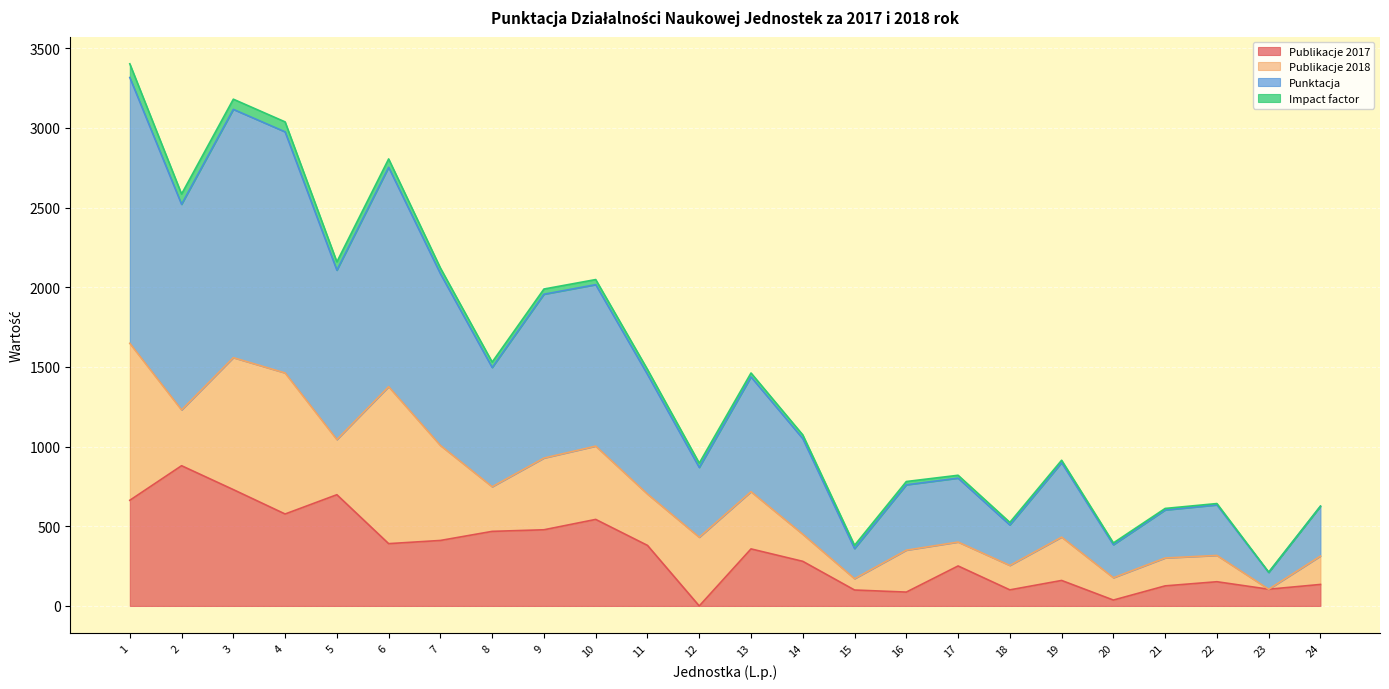

What is the average value of the Publikacje 2017 series?

338.0